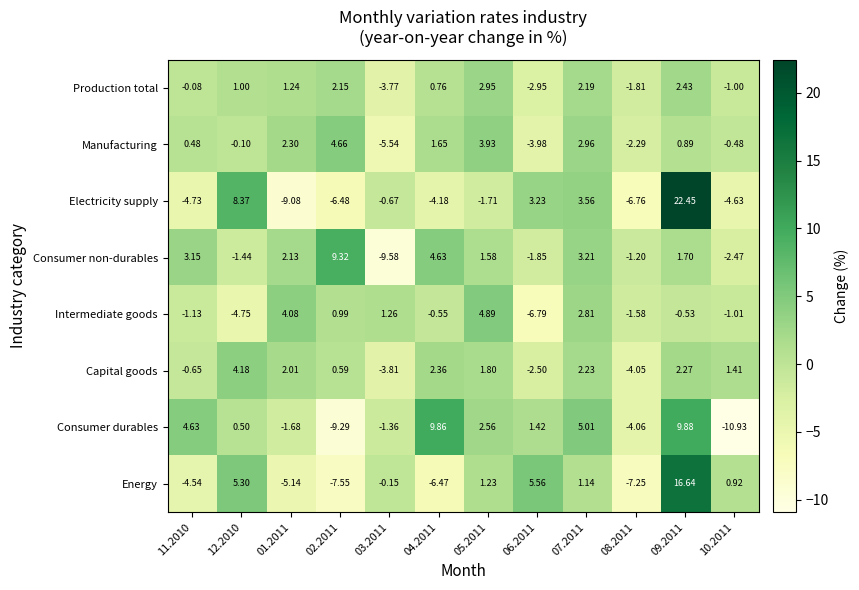

At how many categories does at least one series exceed 17?

1